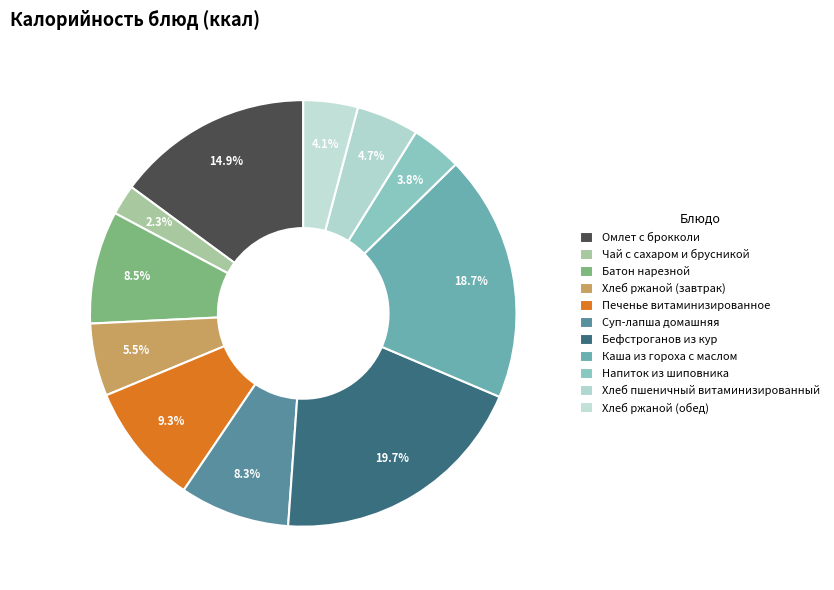

What is the ratio of the value at Напиток из шиповника to the value at Омлет с брокколи?

0.3